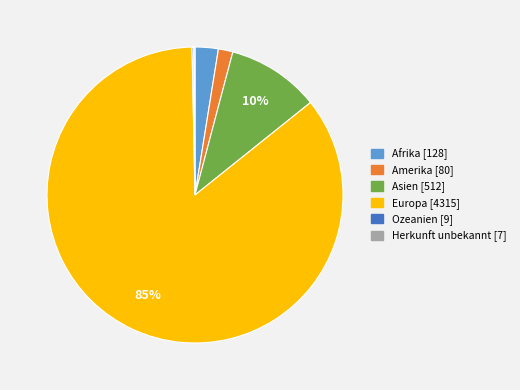

To the nearest percent, what portion does Asien represent?

10%